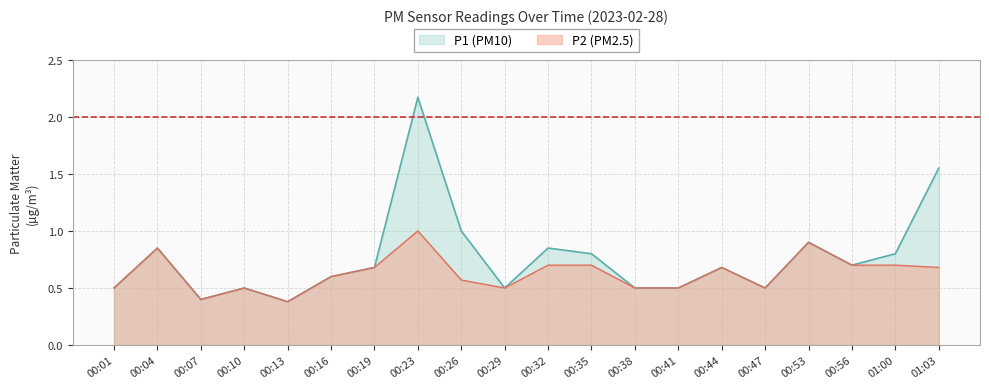

Which label corresponds to the largest value in the chart?

00:23